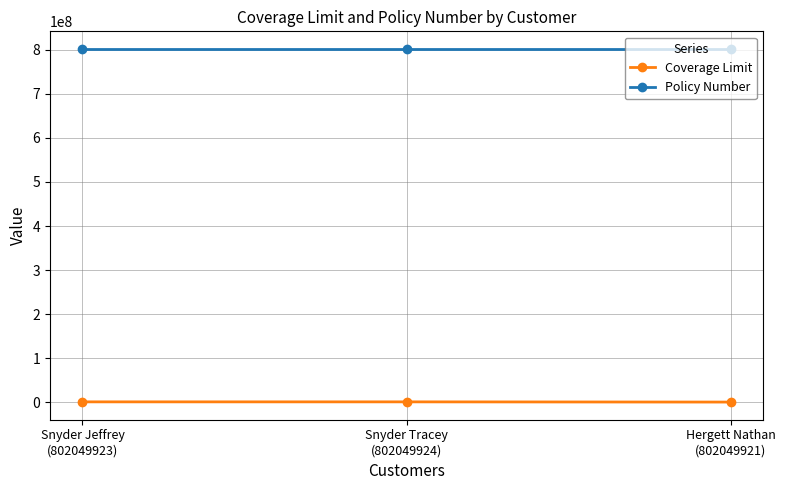

What is the difference between the maximum and second lowest values in the Policy Number series?

1